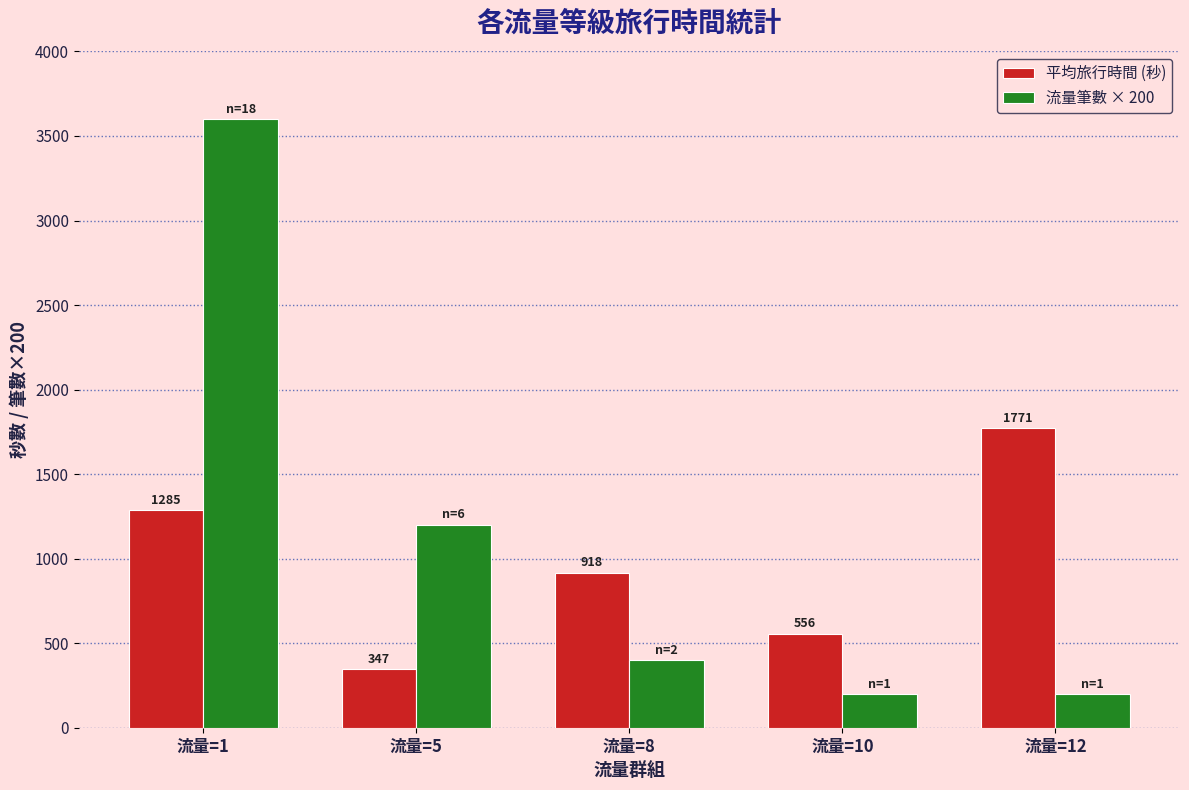

What is the difference between the second highest and minimum values in the 流量筆數 × 200 series?

1000.0